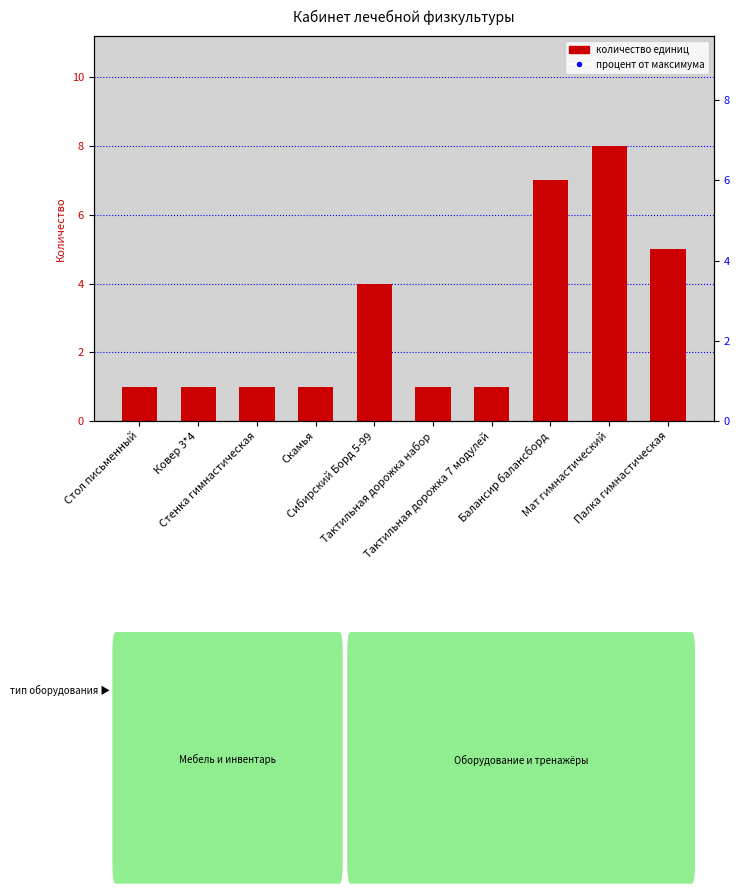

At which category is the sum across all series the highest?

Мат гимнастический